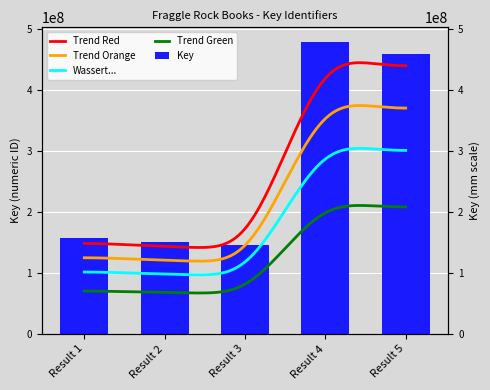

True or false: the data shows 61694621 at Result 2.

False